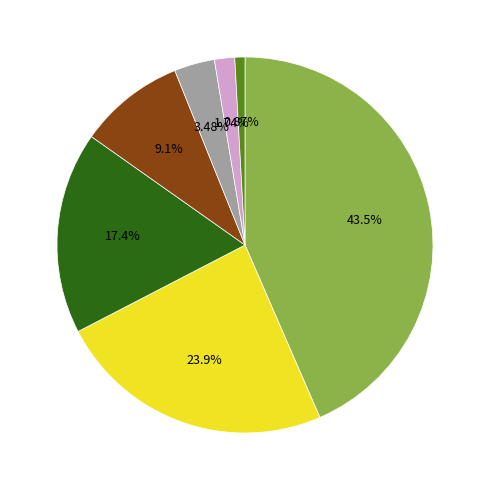

Is there any slice that represents more than half of the pie?

No